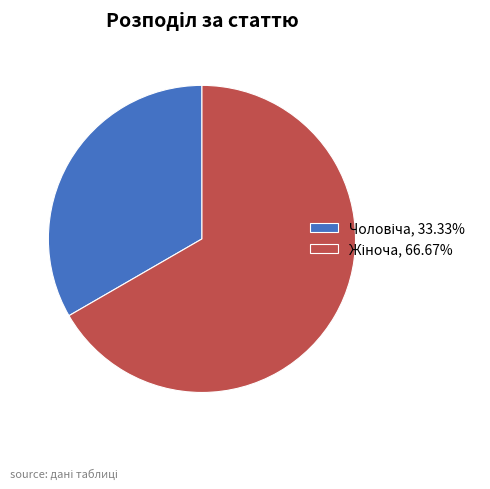

Is there any slice that represents more than half of the pie?

Yes